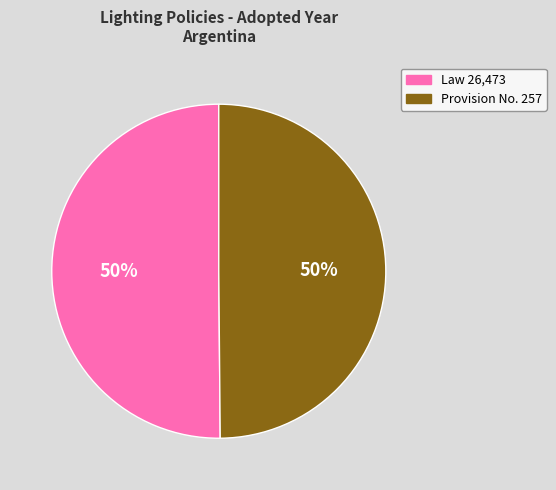

What is the ratio of the value at Law 26,473 to the value at Provision No. 257?

1.0